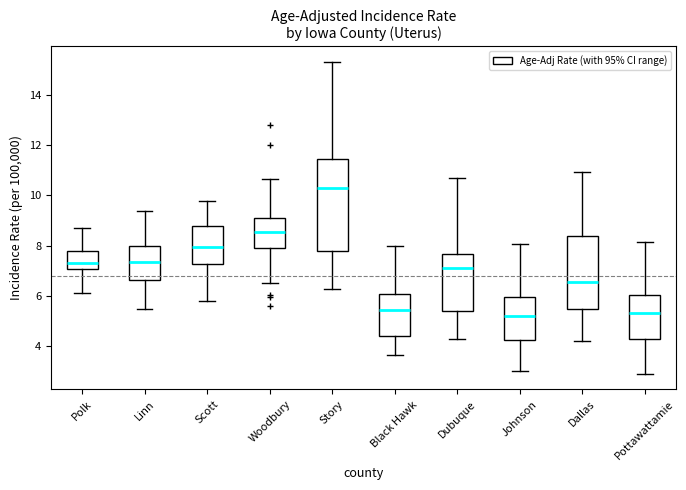

Which box is the tallest, from its lower edge to its upper edge?

Story